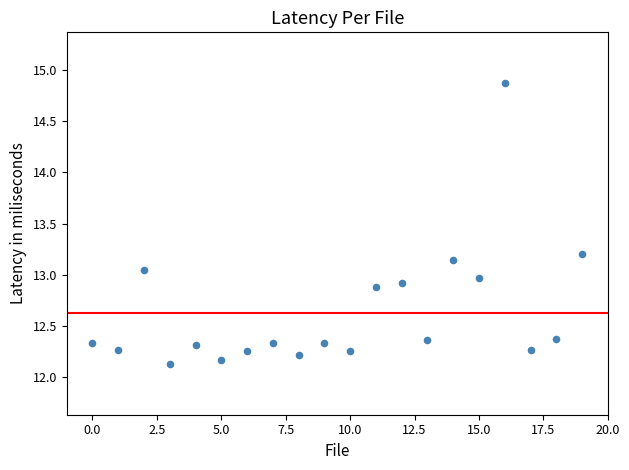

How many points are shown in the scatter plot?

20